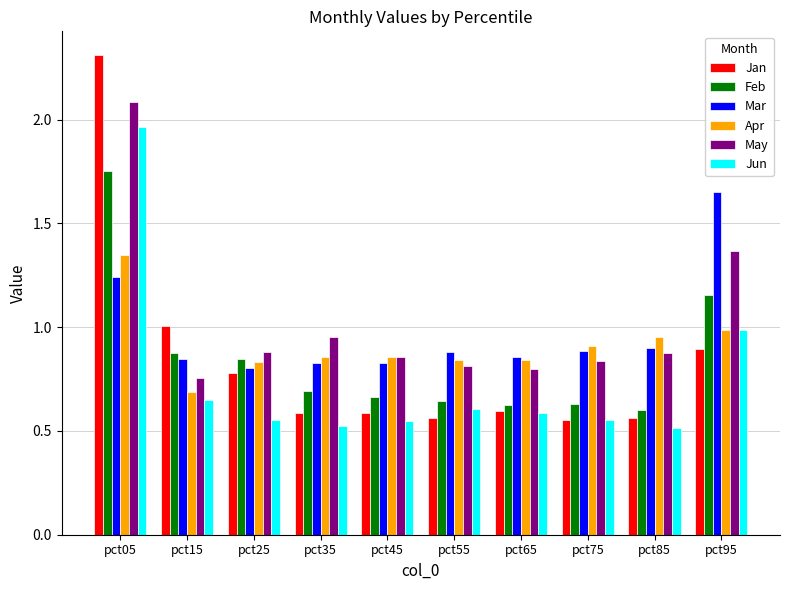

What is the total value across all series at pct85?

4.4